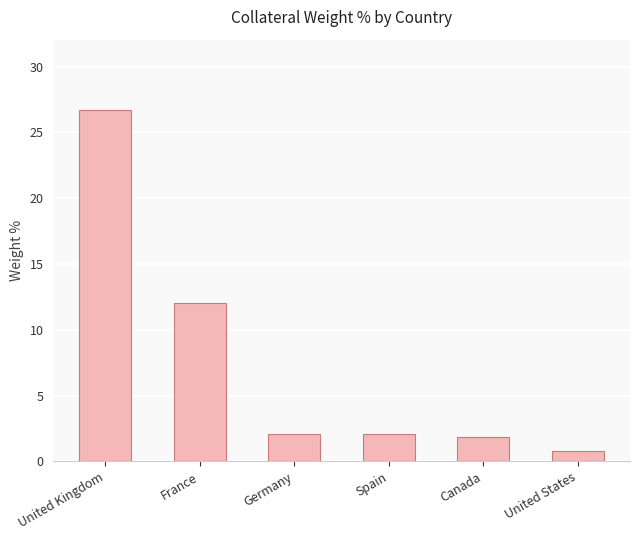

What is the sum of all values?

45.5